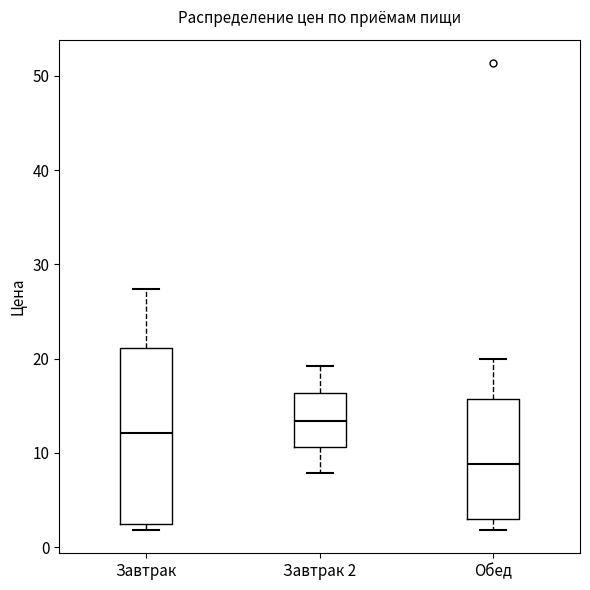

Which box's median line is the highest?

Завтрак 2